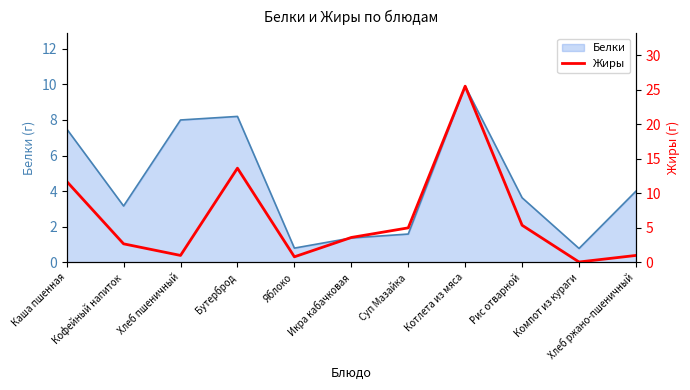

What is the label of the 8th point from the right?

Бутерброд